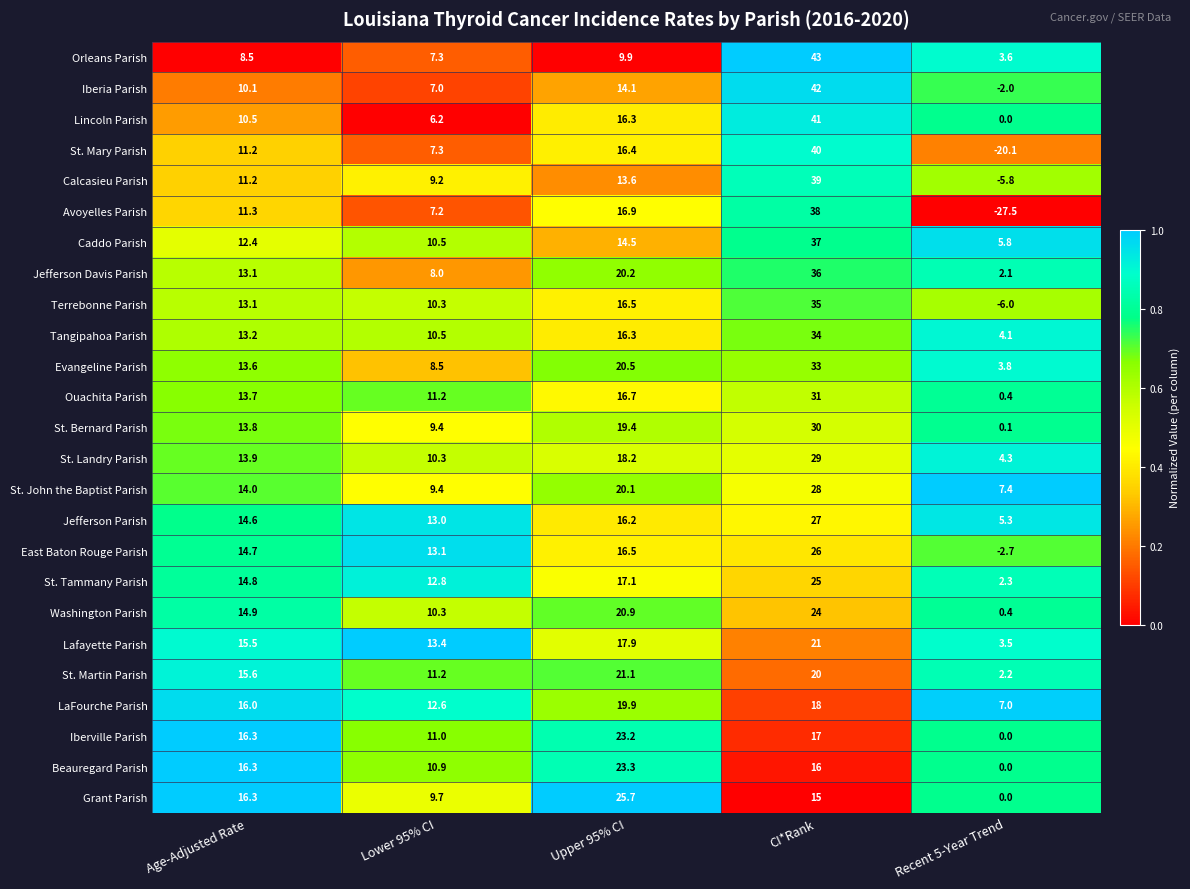

Which series changed the most between Age-Adjusted Rate and CI*Rank?

Orleans Parish